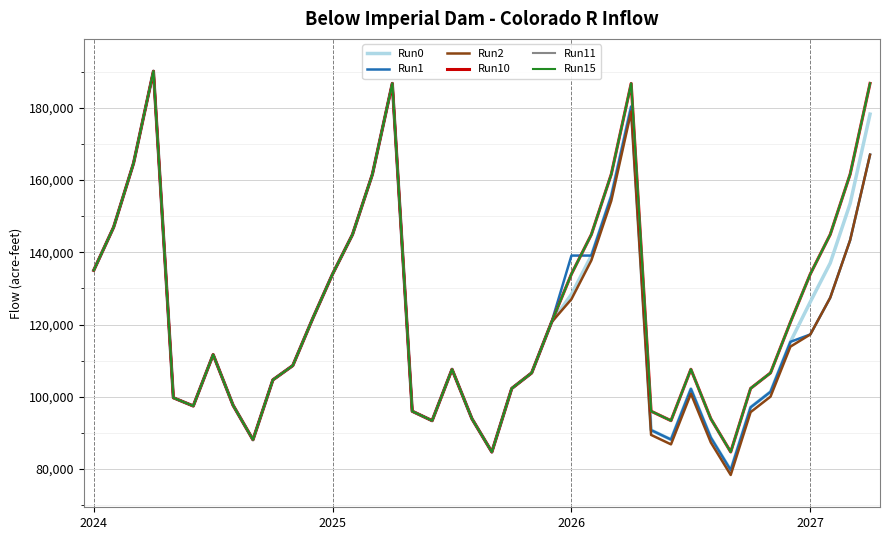

Where is Run11 nearest to the value 137426?

2024